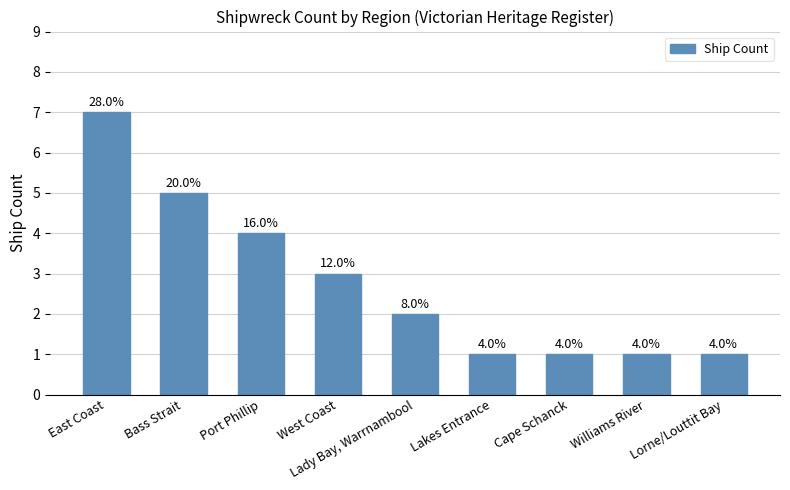

Is it true that the value at Lady Bay, Warrnambool is 2?

True